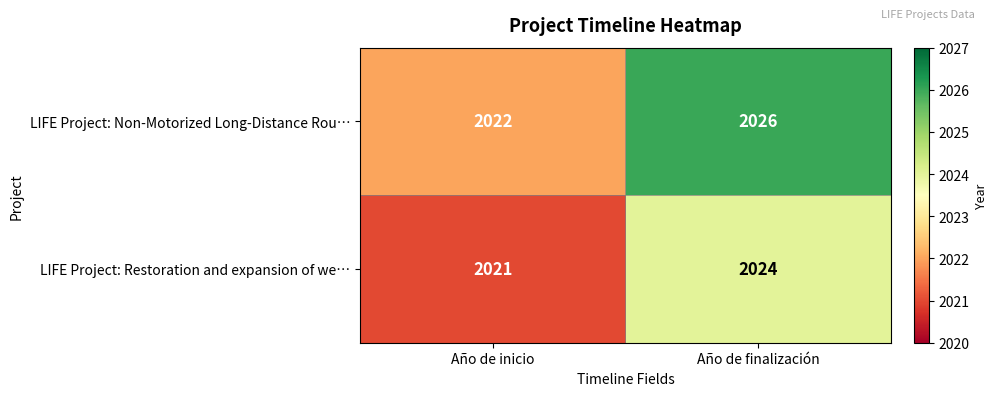

Rank the series by their average value, from lowest to highest.

LIFE Project: Restoration and expansion of we…, LIFE Project: Non-Motorized Long-Distance Rou…